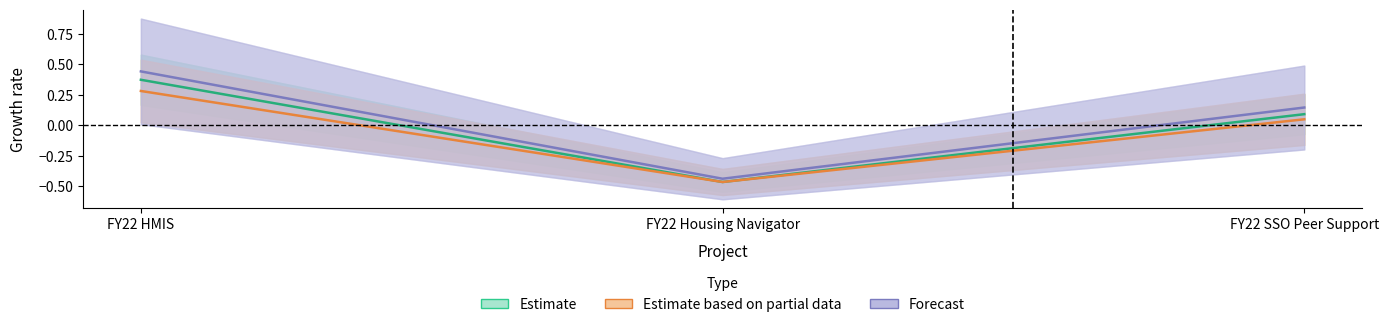

Which series has the widest spread of values?

Forecast